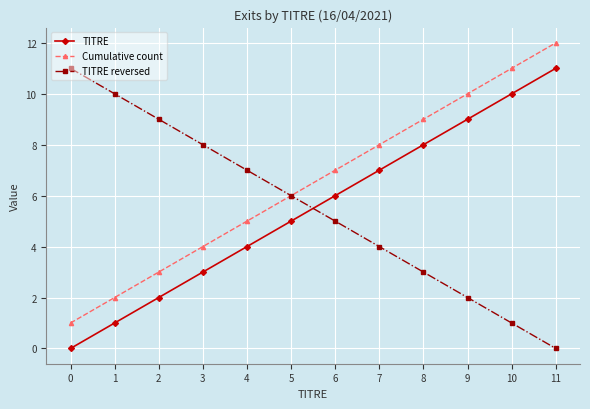

How many distinct data groups are displayed?

3